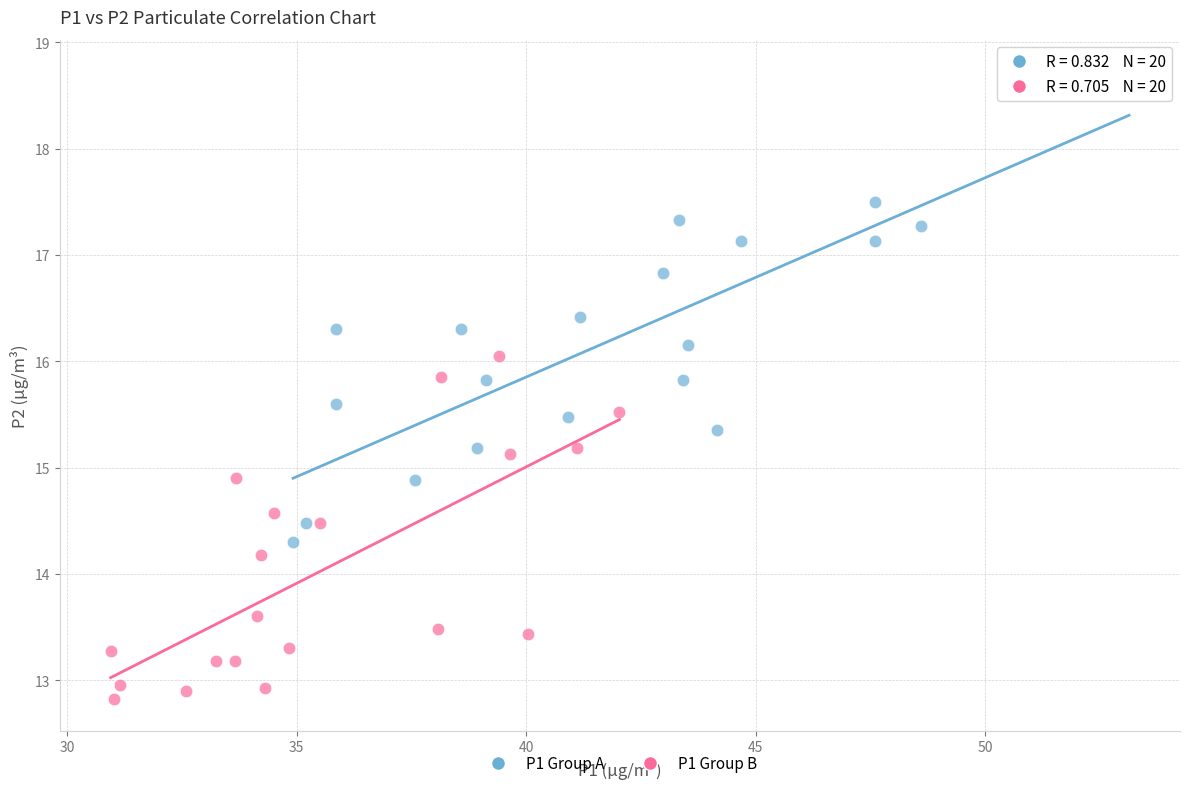

Which series has the largest Y range (max minus min)?

P1 Group A